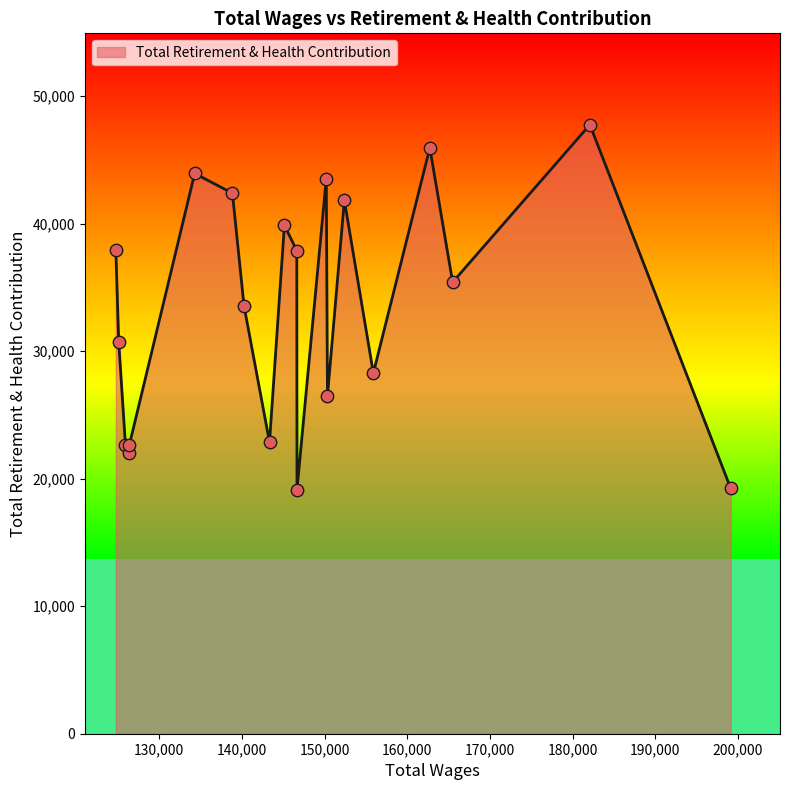

What is the greatest value displayed?

47756